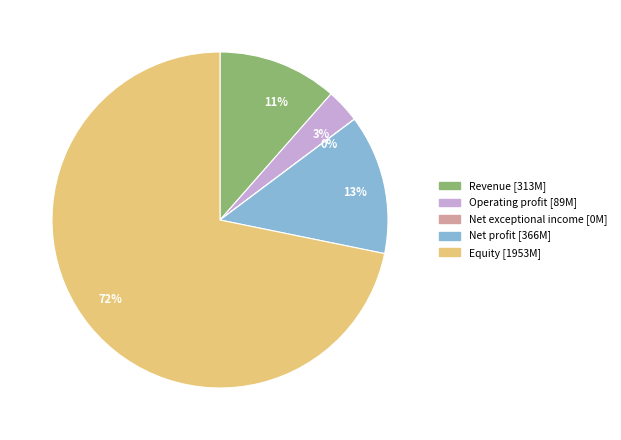

Between Net profit and Equity, which is larger?

Equity